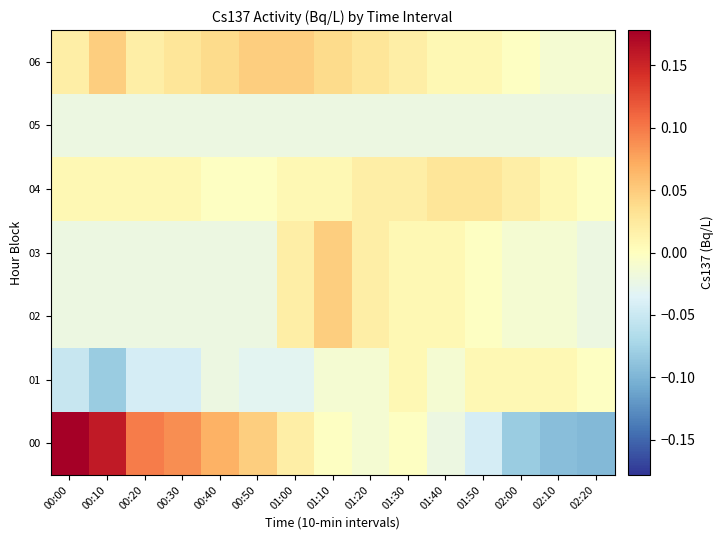

Which has a higher value, 01:50 or 02:20?

01:50